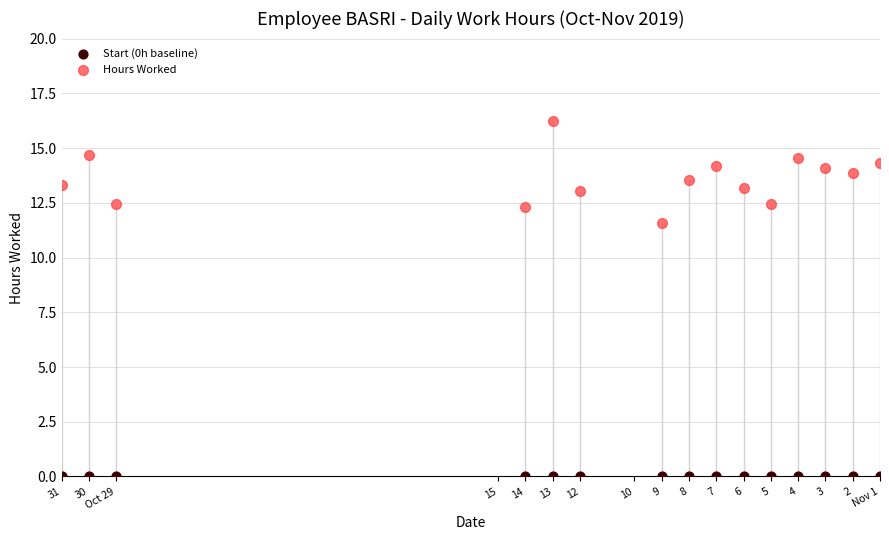

Which series contains the lowest Y value?

Start (0h baseline)